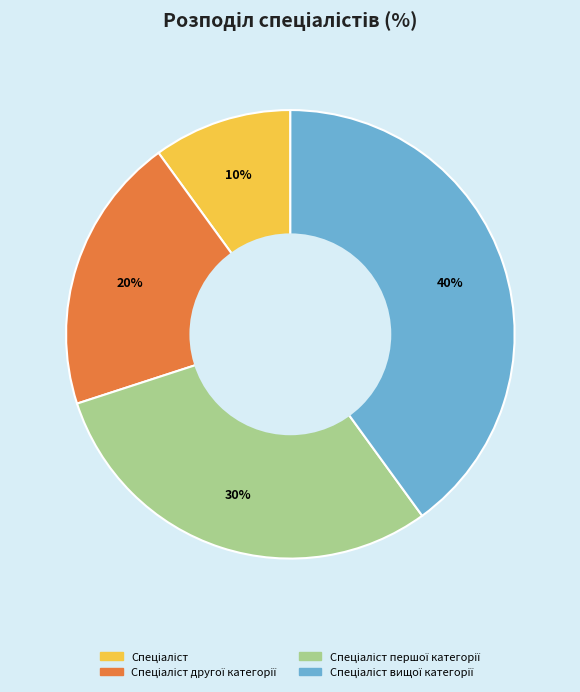

Does any single category account for the majority?

No